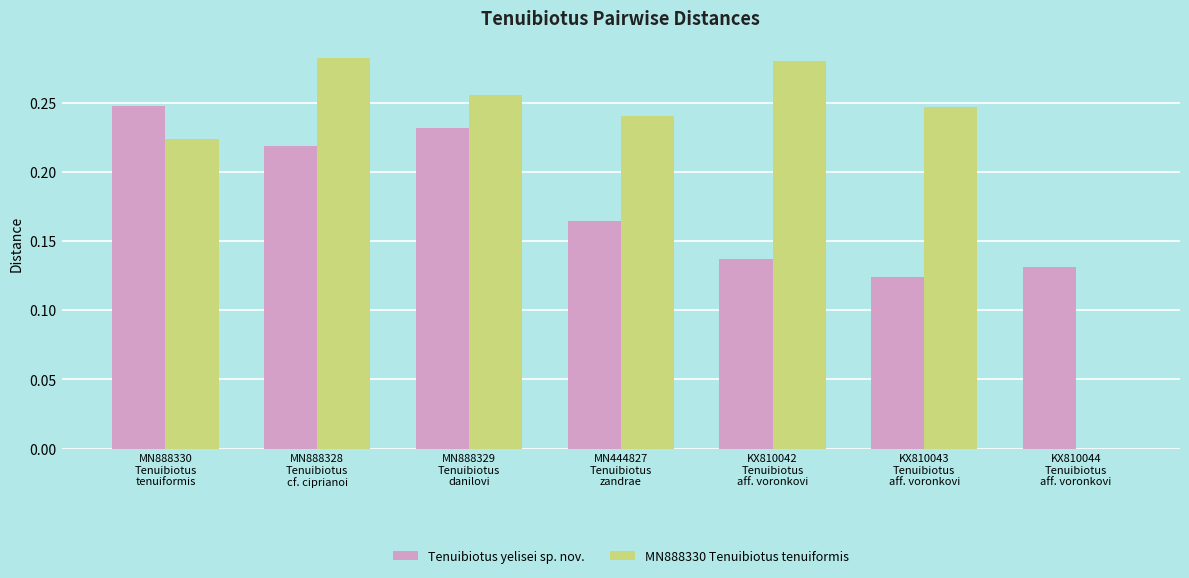

What is the sum of all MN888330 Tenuibiotus tenuiformis values?

1.5